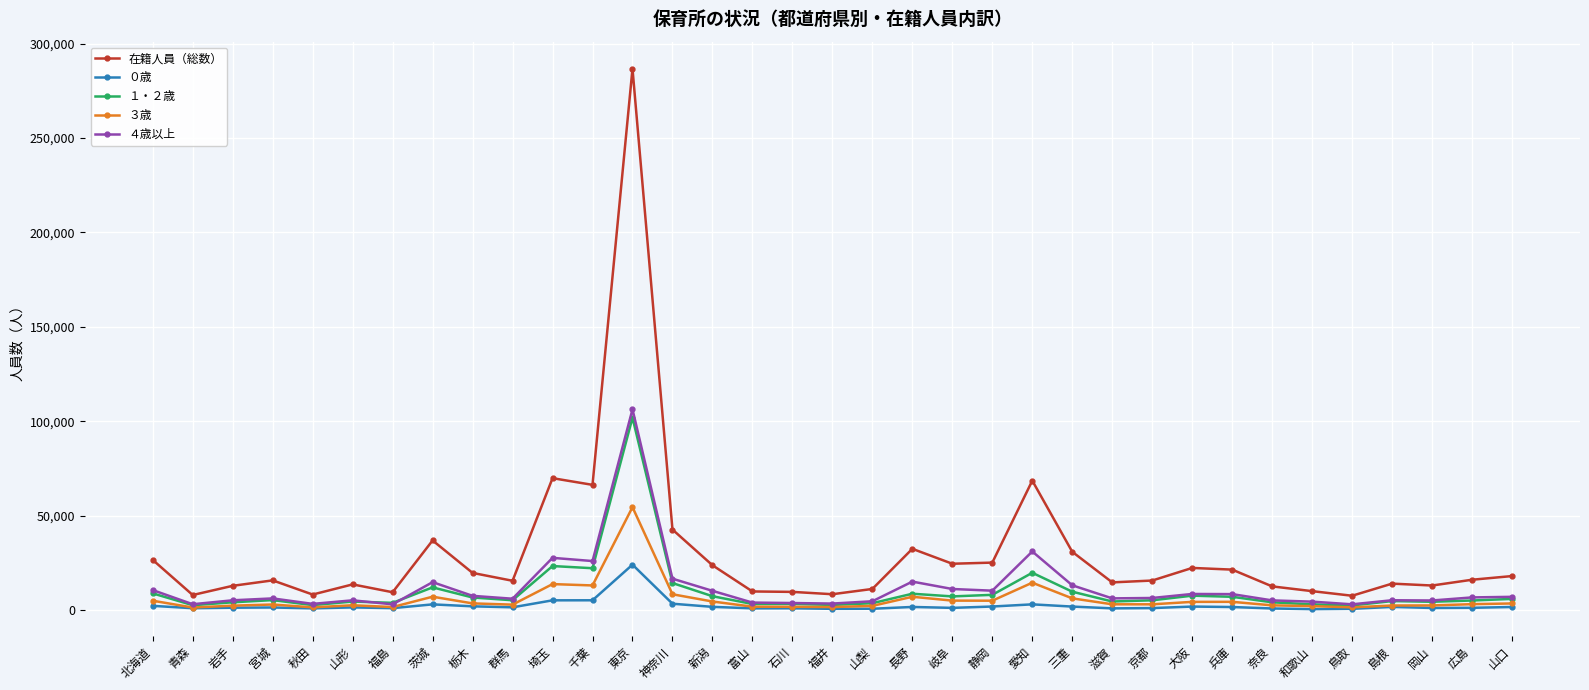

True or false: ０歳 has more than 1 interior local peaks.

True